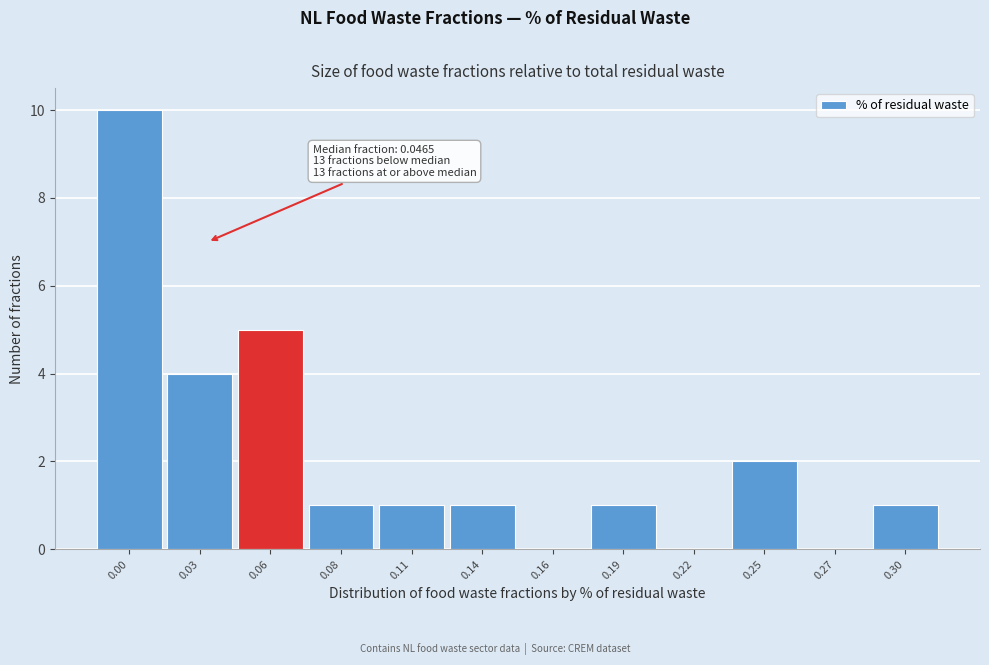

Reading left to right, list all the values displayed in this chart.

0.00=10	0.03=4	0.06=5	0.08=1	0.11=1	0.14=1	0.16=0	0.19=1	0.22=0	0.25=2	0.27=0	0.30=1